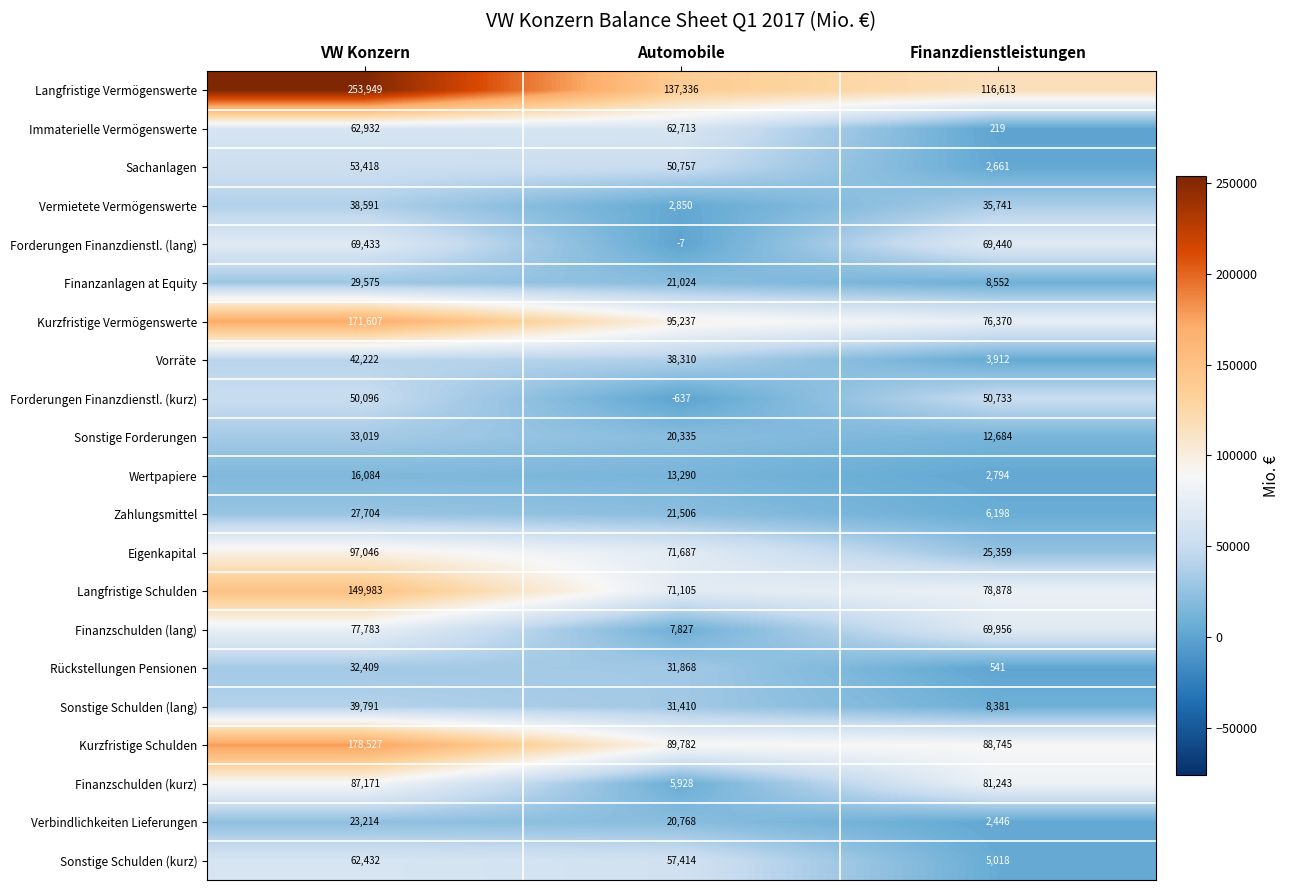

What is the difference between the highest and lowest values at Automobile?

137973